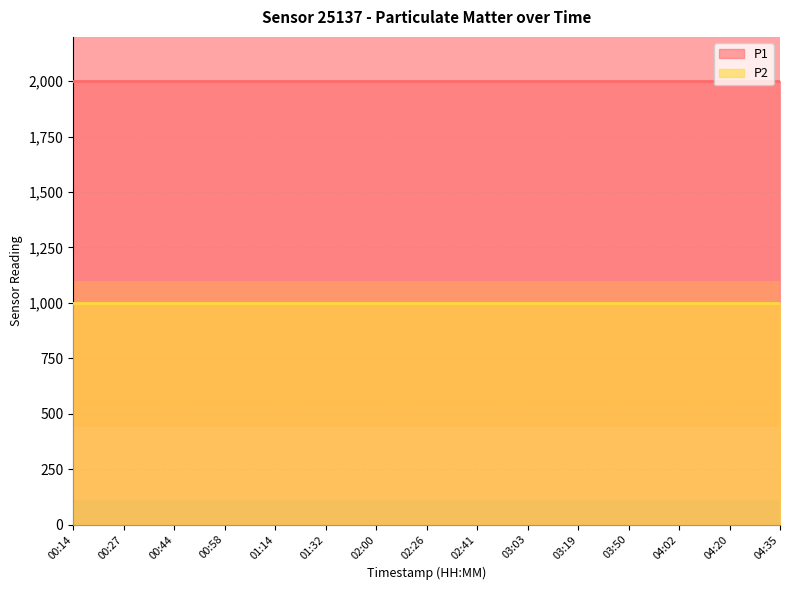

True or false: P1 has more than 1 interior local peaks.

False